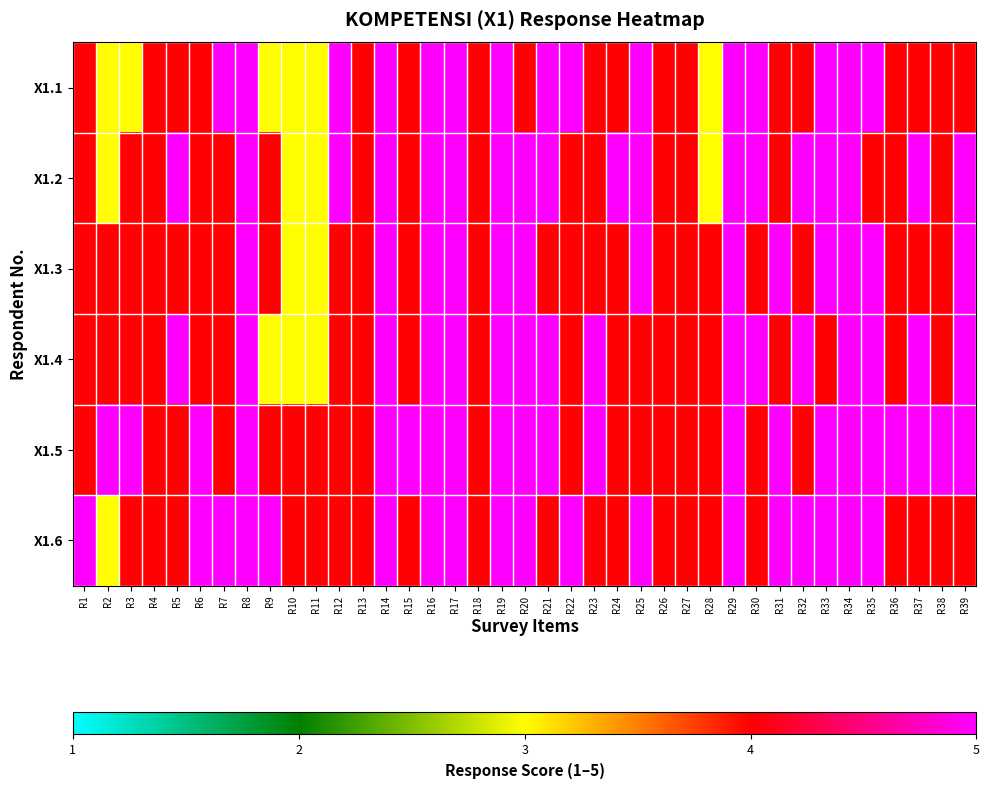

Rank the series at R31 from highest to lowest value.

X1.3, X1.5, X1.6, X1.1, X1.2, X1.4